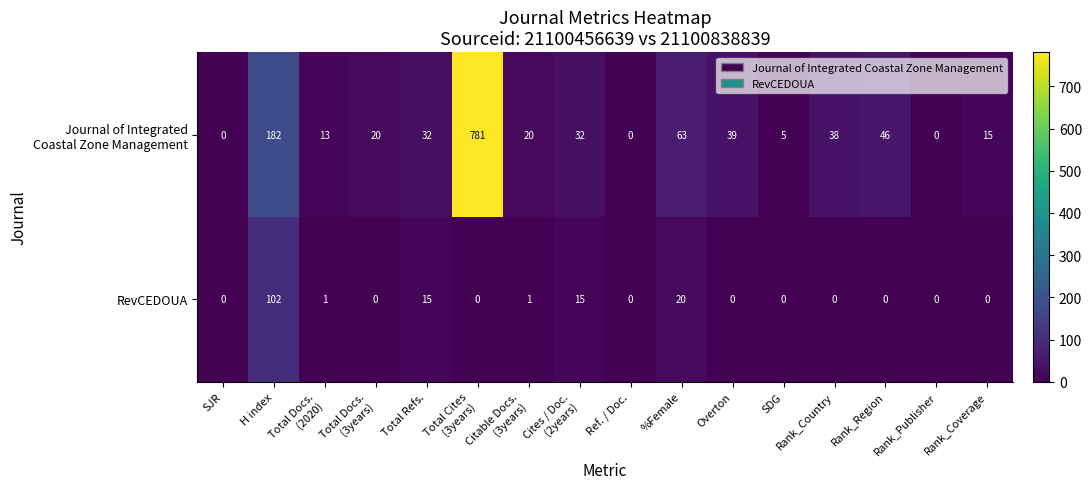

Where is RevCEDOUA nearest to the value 51?

%Female